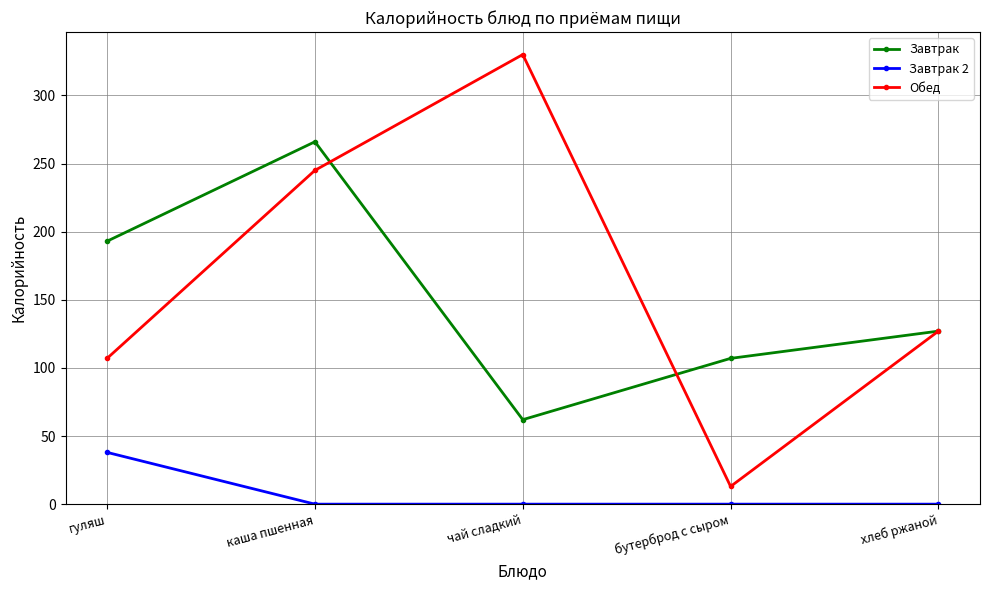

What is the average value of the Обед series?

164